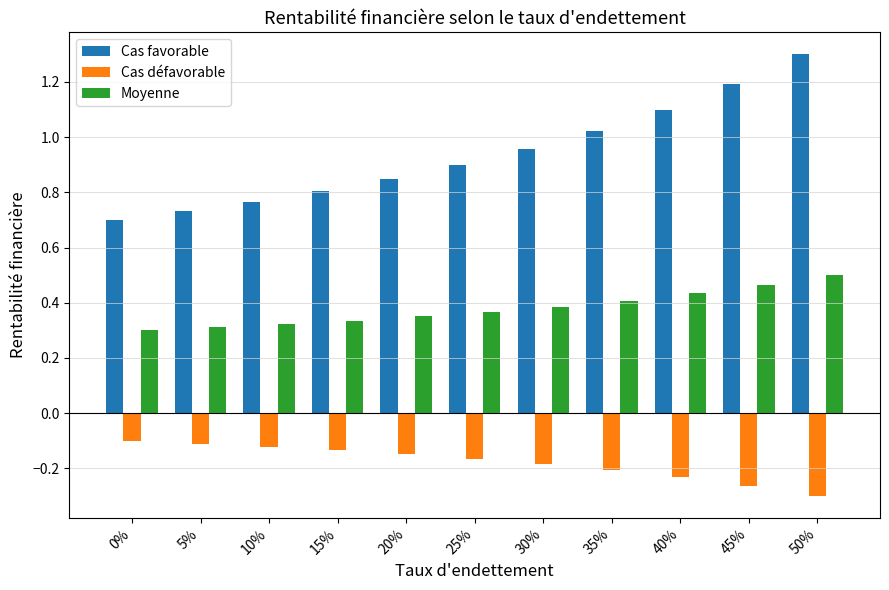

Where is Cas favorable nearest to the value 1?

35%